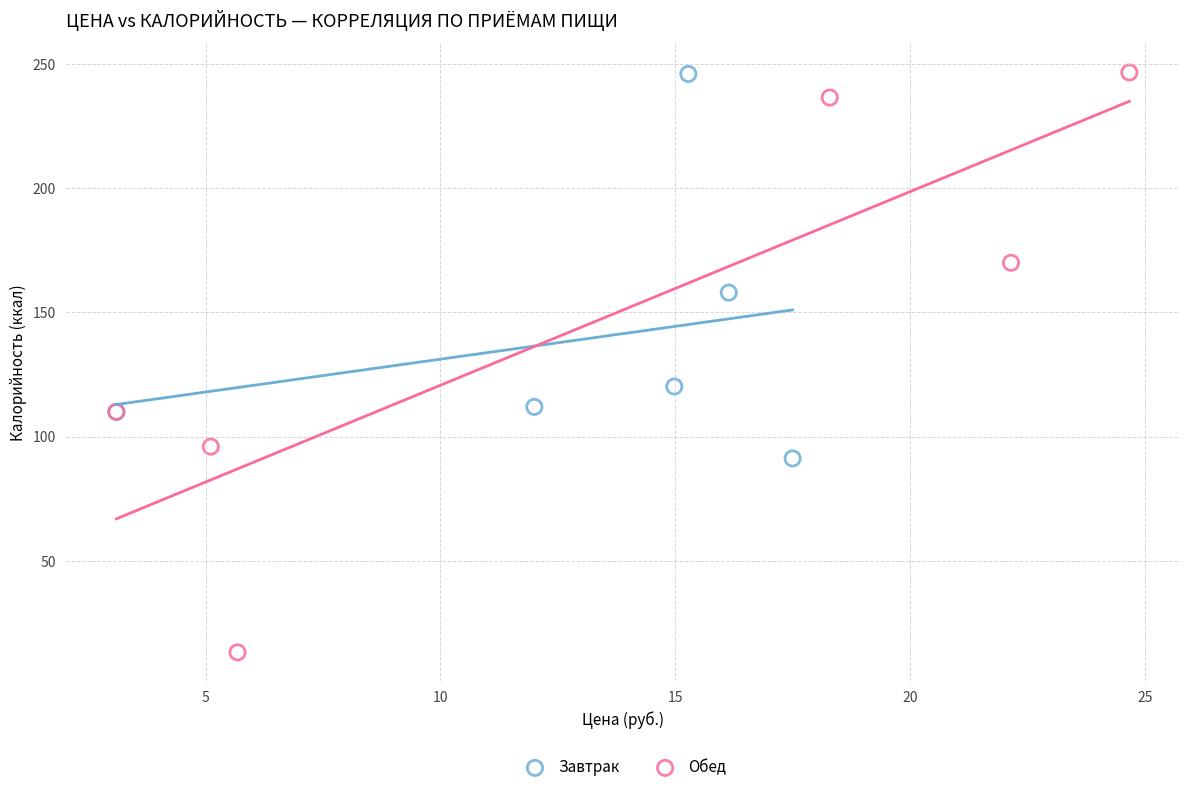

Which series has the widest spread of Y values?

Обед